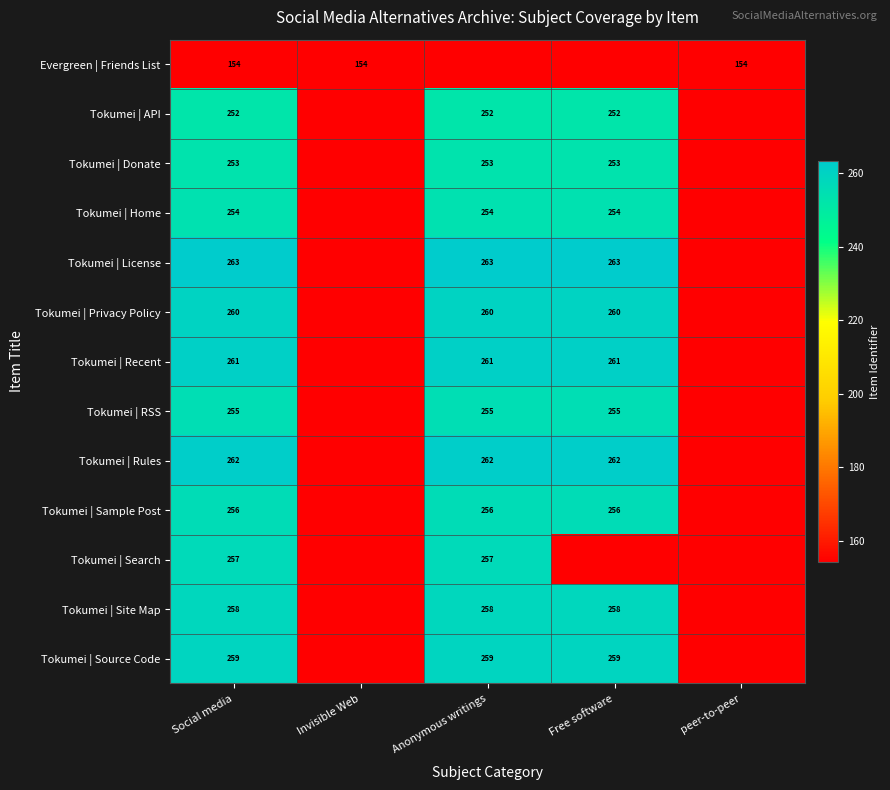

What is the sum of the Tokumei | Donate values at Free software and Anonymous writings?

506